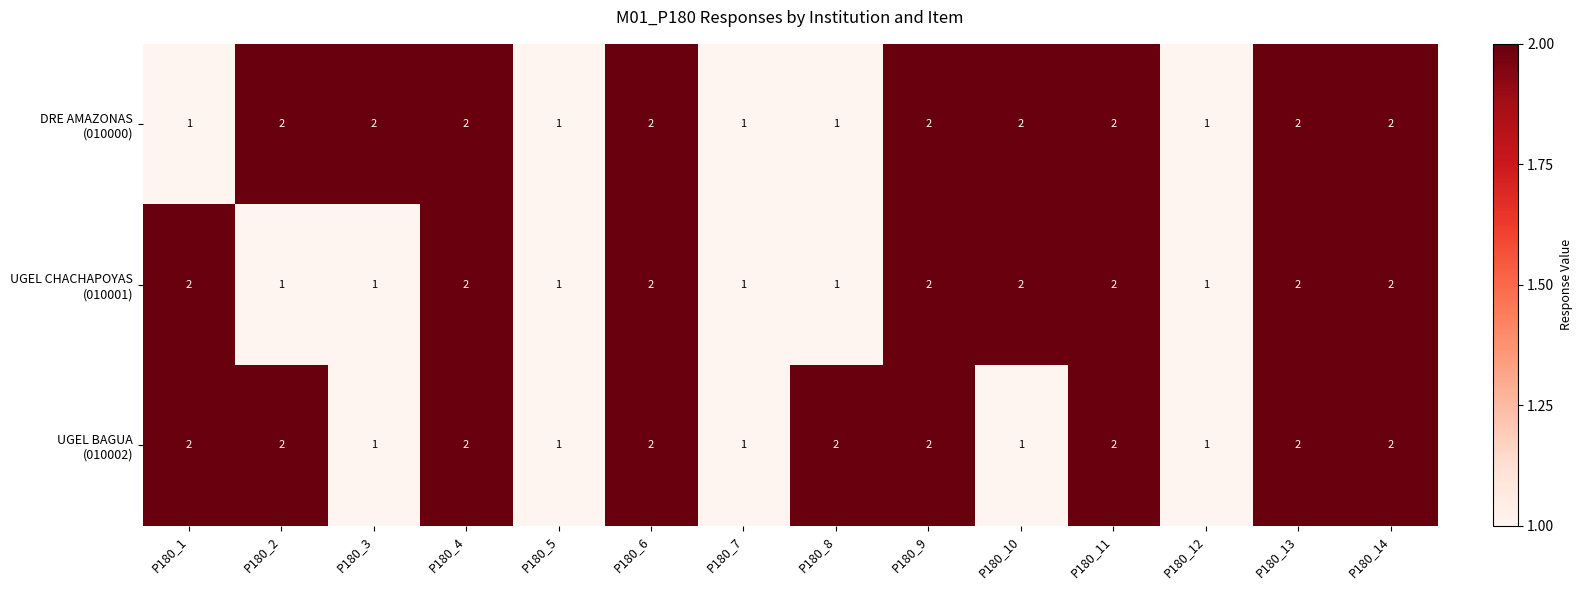

What is the total value across all series at P180_7?

3